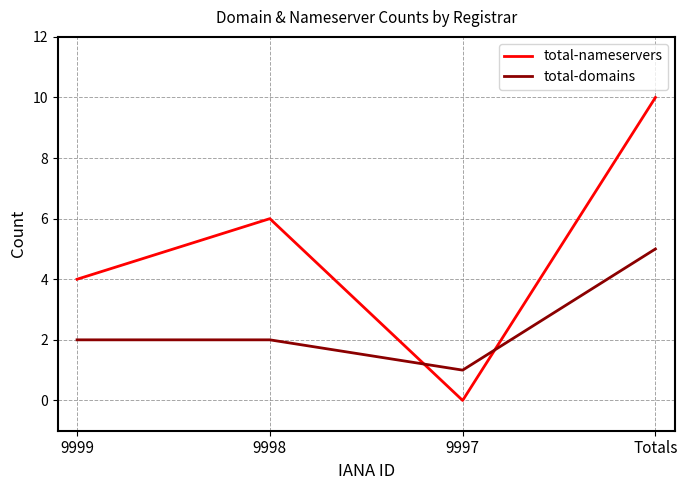

The total-domains series shows 1 at 9997. True or false?

True